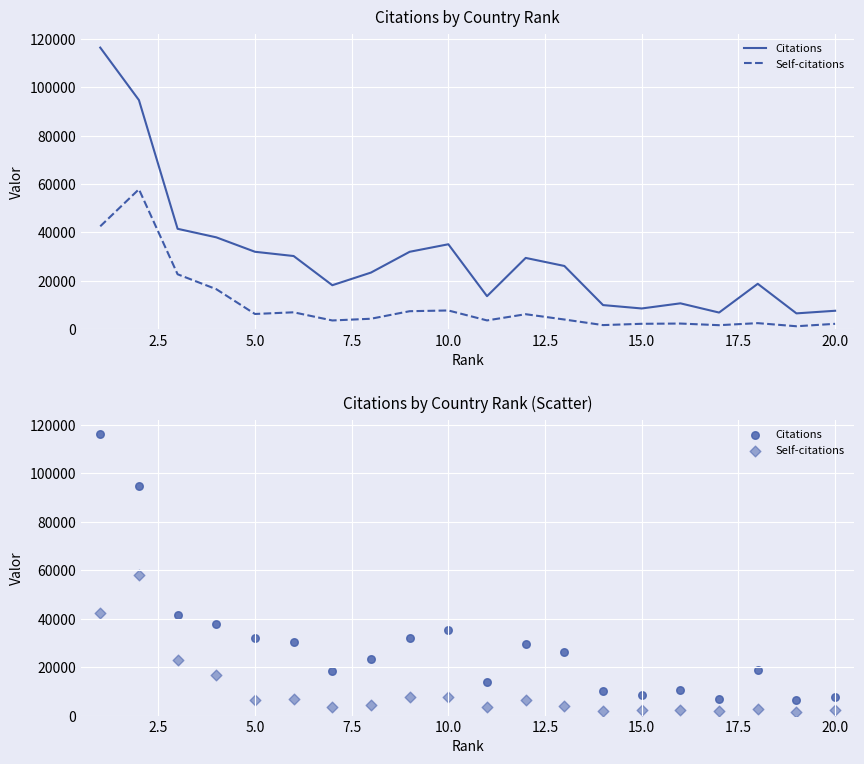

Which series has the largest total across all categories?

Citations